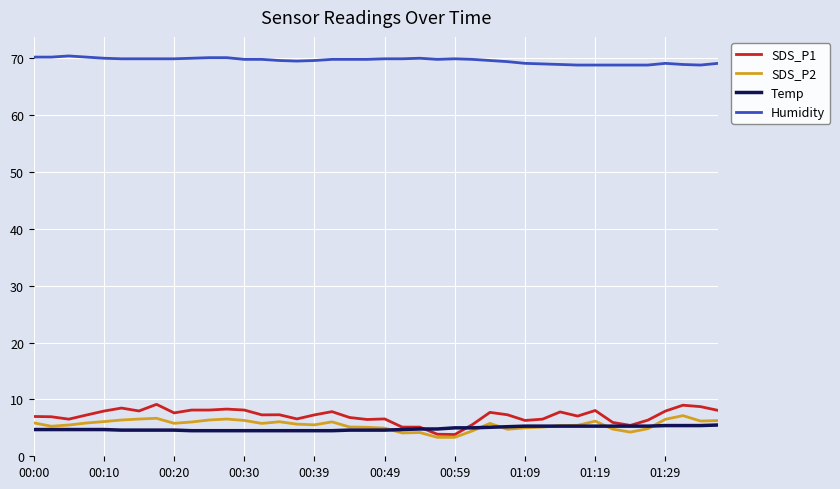

Which series has the widest spread of values?

SDS_P1